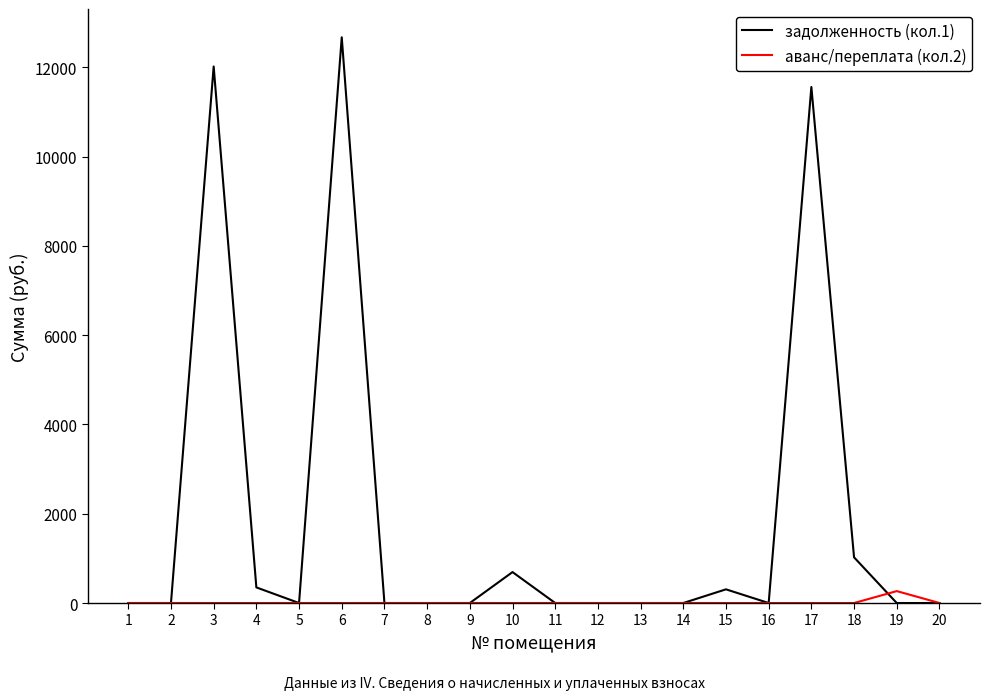

The value of аванс/переплата (кол.2) at 11 is 0.9. True or false?

True